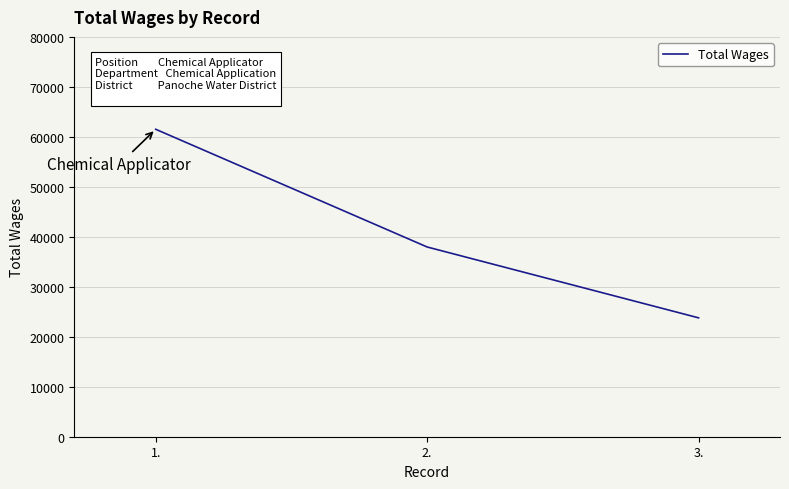

Approximately how many times larger is the value at 2. compared to 3.?

1.6